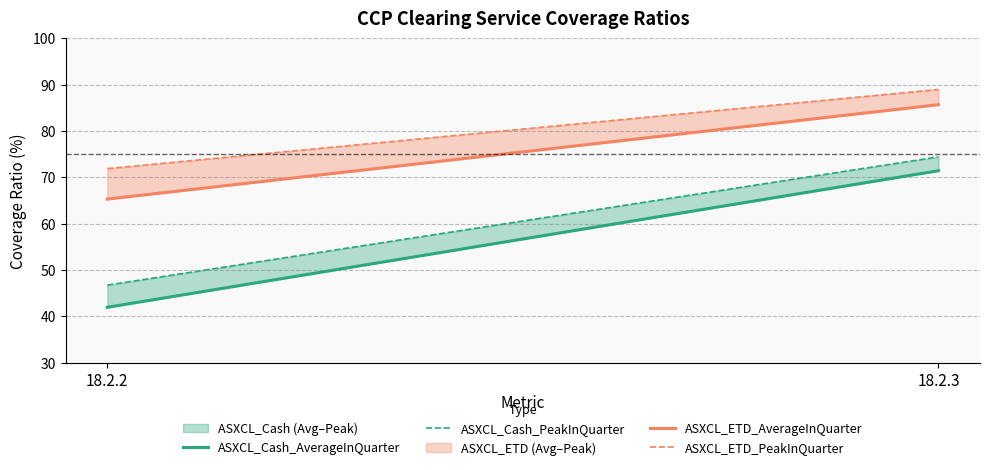

What are all the series names shown in the legend?

ASXCL_Cash_AverageInQuarter, ASXCL_Cash_PeakInQuarter, ASXCL_ETD_AverageInQuarter, ASXCL_ETD_PeakInQuarter